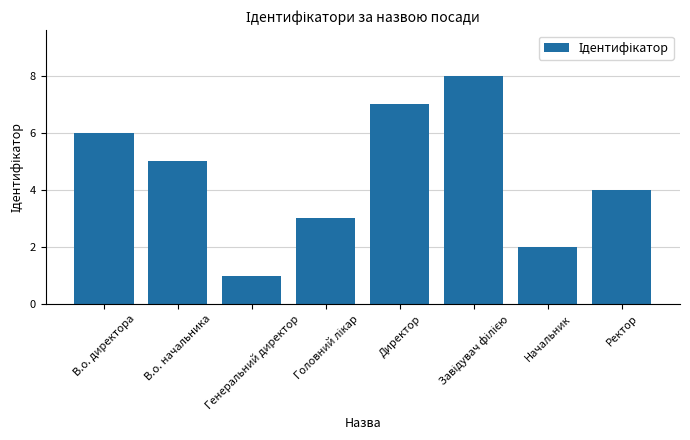

Reading left to right, transcribe all the data shown in this chart.

6	5	1	3	7	8	2	4